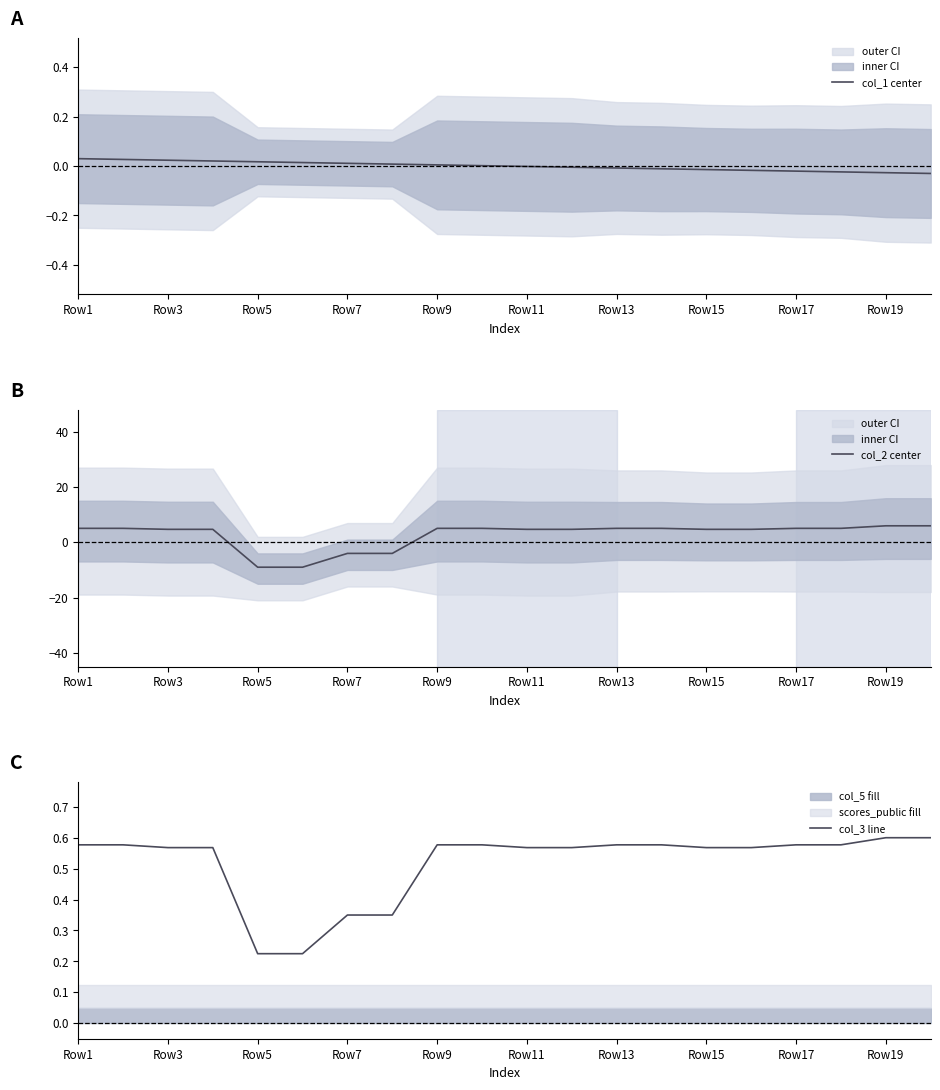

True or false: col_2 center has a value of 7.4 at 15.

False